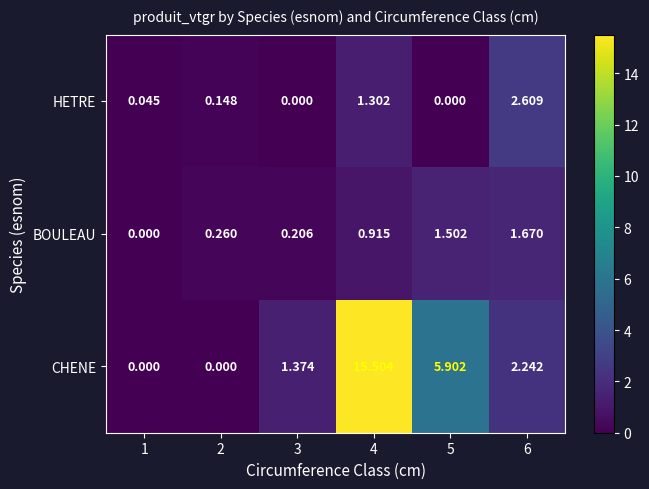

Which series has the widest spread of values?

CHENE